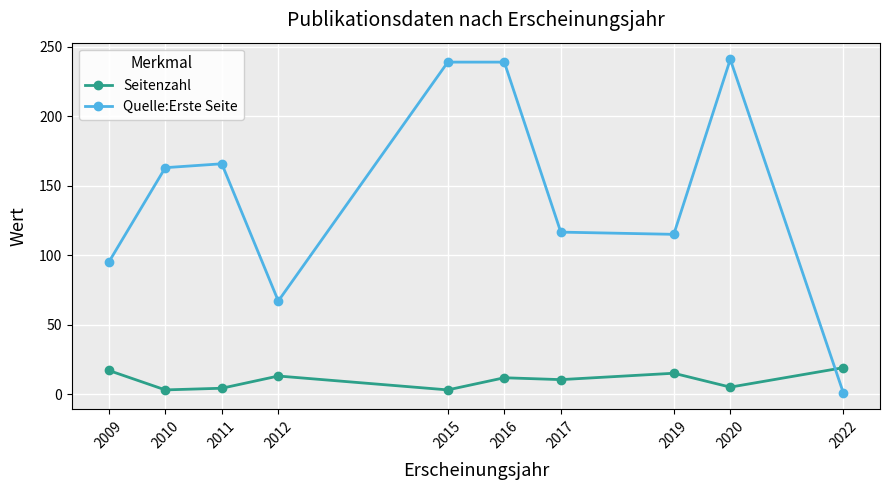

What are all the series names shown in the legend?

Seitenzahl, Quelle:Erste Seite